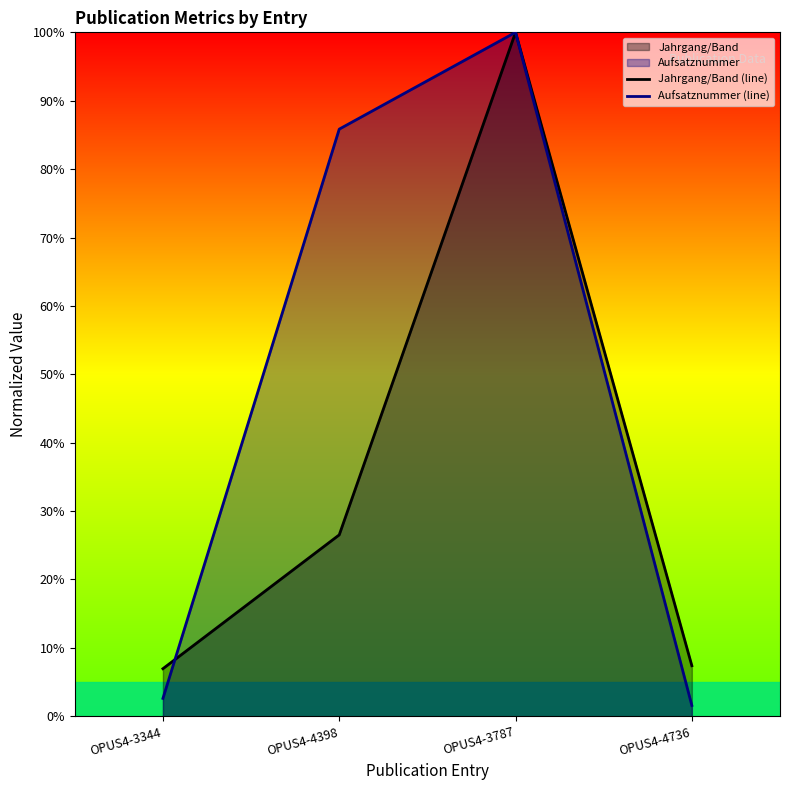

How many lines are shown in the chart?

2